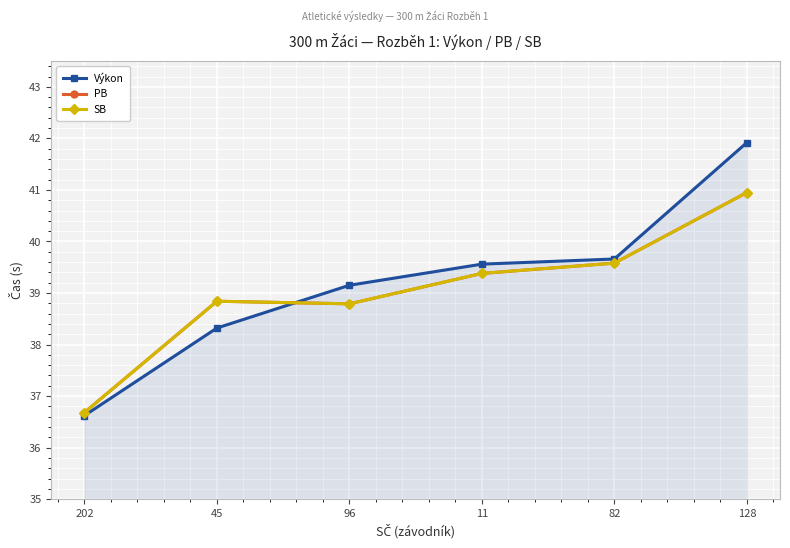

Is this an area chart (filled region under the line)?

Yes